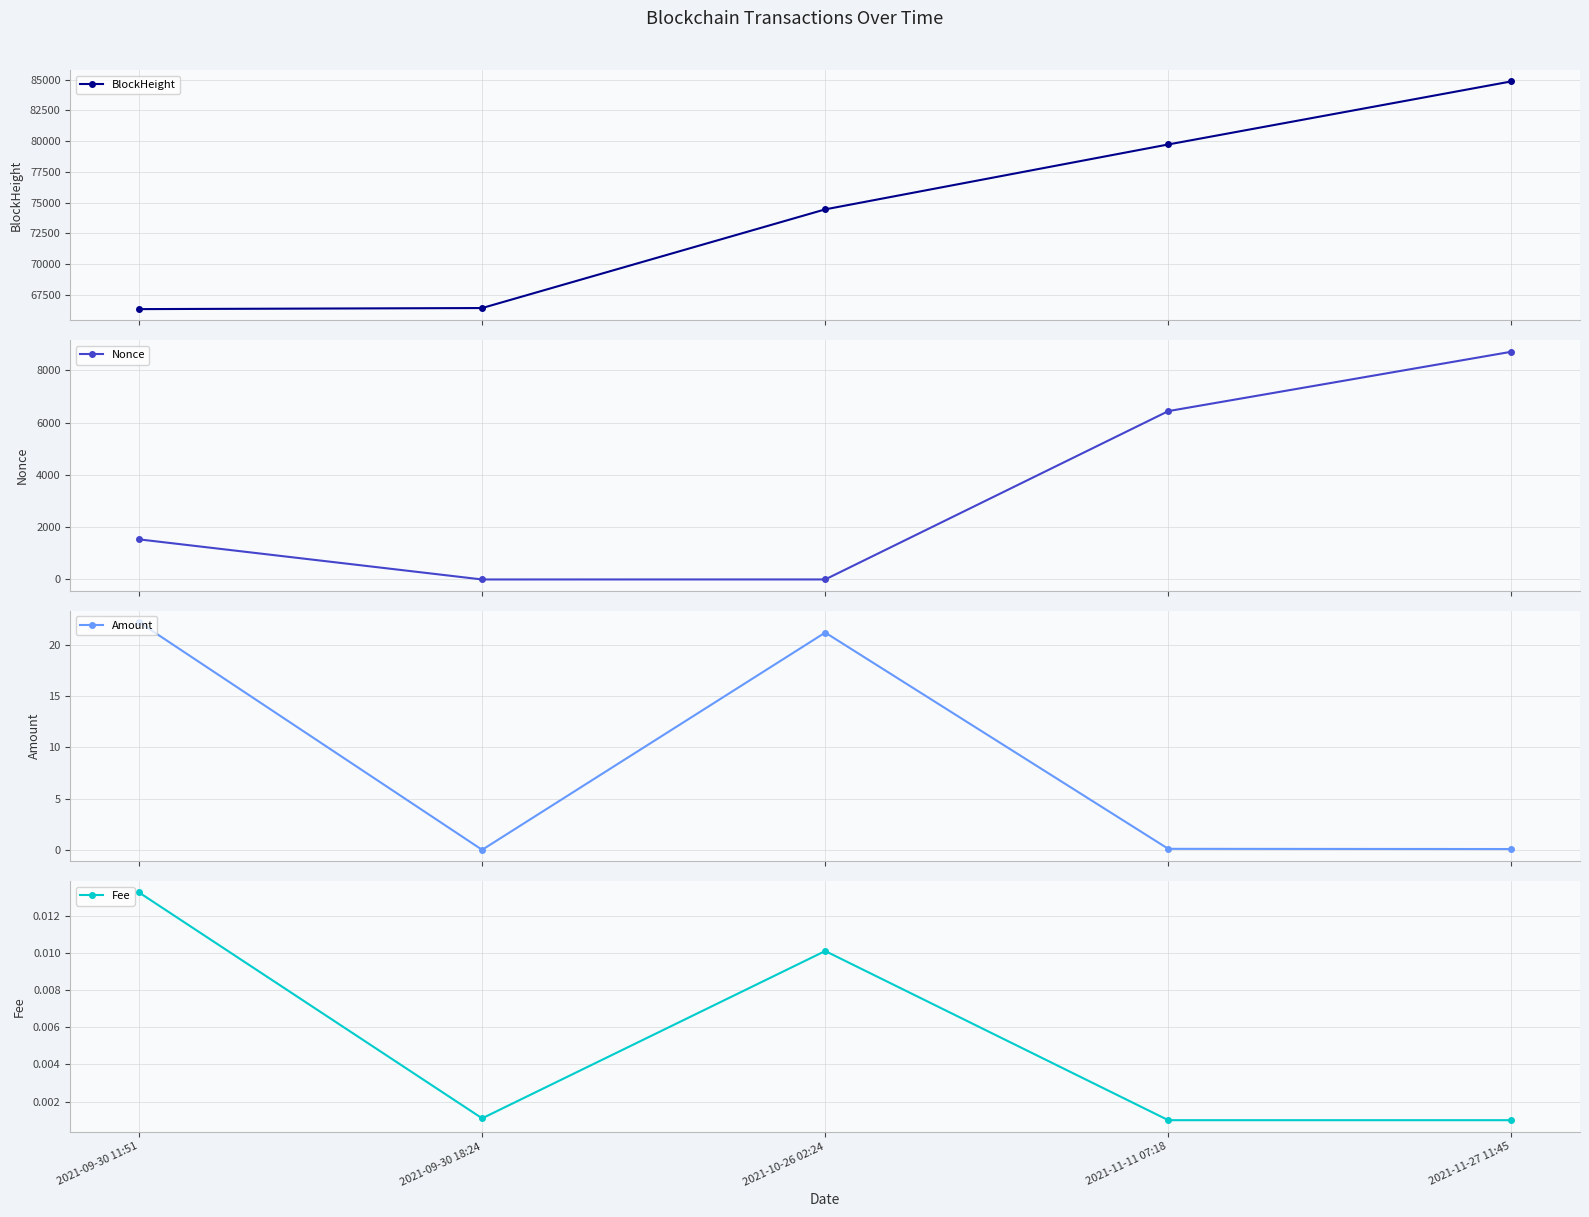

Is the value of Fee at 2021-11-11 07:18 greater than the value of Nonce at 2021-09-30 11:51?

No